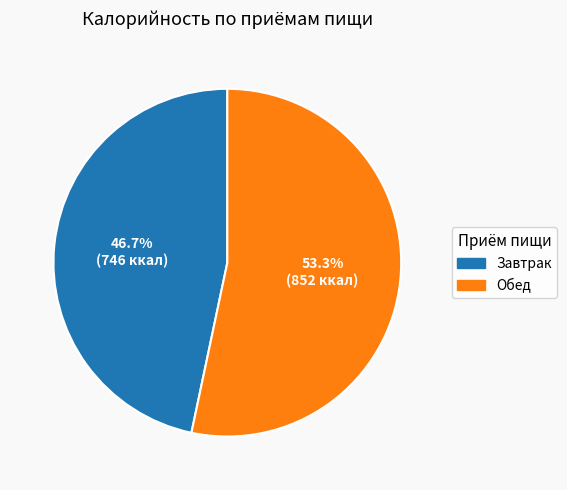

How much of the chart is everything except Завтрак?

53.3%